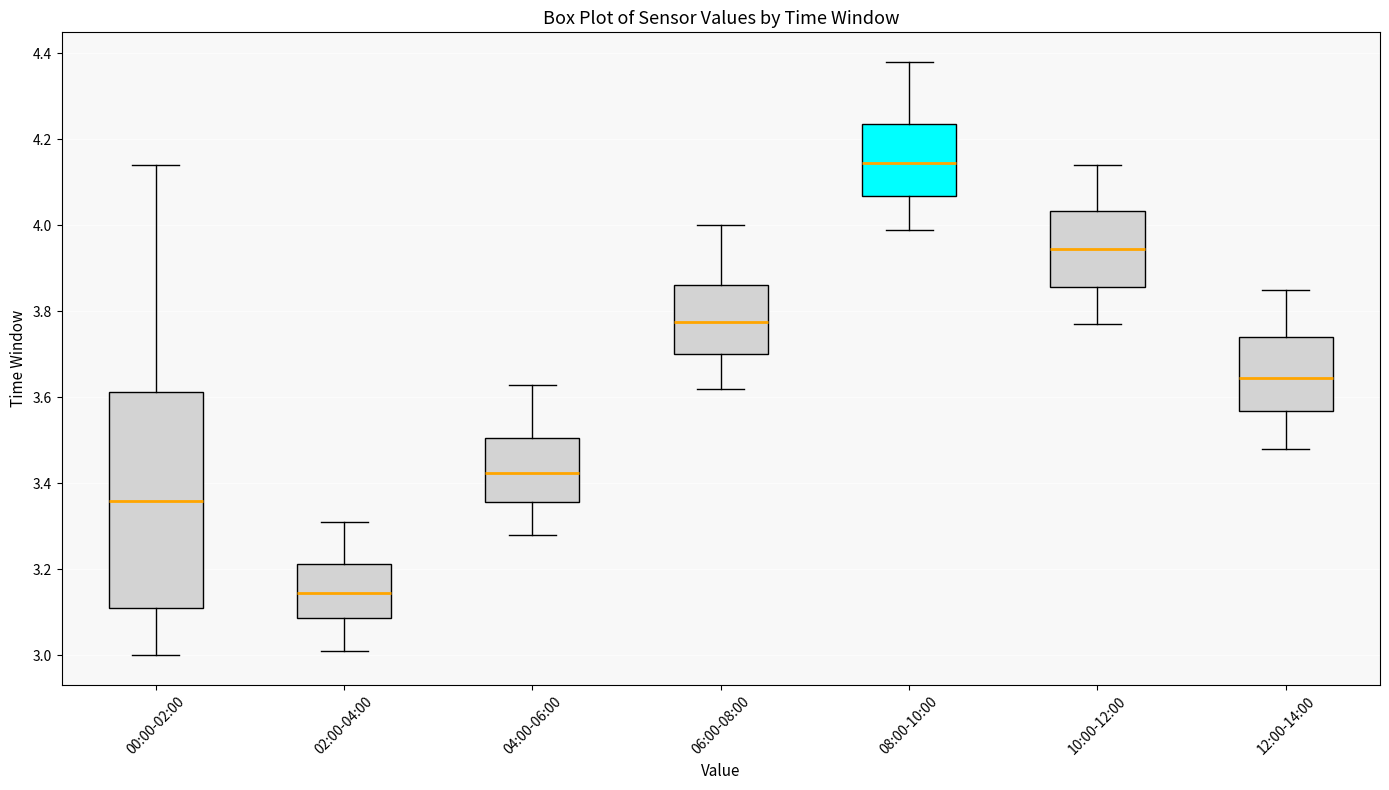

Reading left to right, transcribe this box plot: for each box, give where its median line is, the range the box spans, and where its two whiskers end, as read against the y-axis. The values are not printed on the chart, so give them approximately, as read against the axis.

00:00-02:00: median 3.36, box 3.12 to 3.62, whiskers 3.00 to 4.14
02:00-04:00: median 3.14, box 3.08 to 3.22, whiskers 3.02 to 3.32
04:00-06:00: median 3.42, box 3.36 to 3.50, whiskers 3.28 to 3.64
06:00-08:00: median 3.78, box 3.70 to 3.86, whiskers 3.62 to 4.00
08:00-10:00: median 4.14, box 4.06 to 4.24, whiskers 4.00 to 4.38
10:00-12:00: median 3.94, box 3.86 to 4.04, whiskers 3.78 to 4.14
12:00-14:00: median 3.64, box 3.56 to 3.74, whiskers 3.48 to 3.86